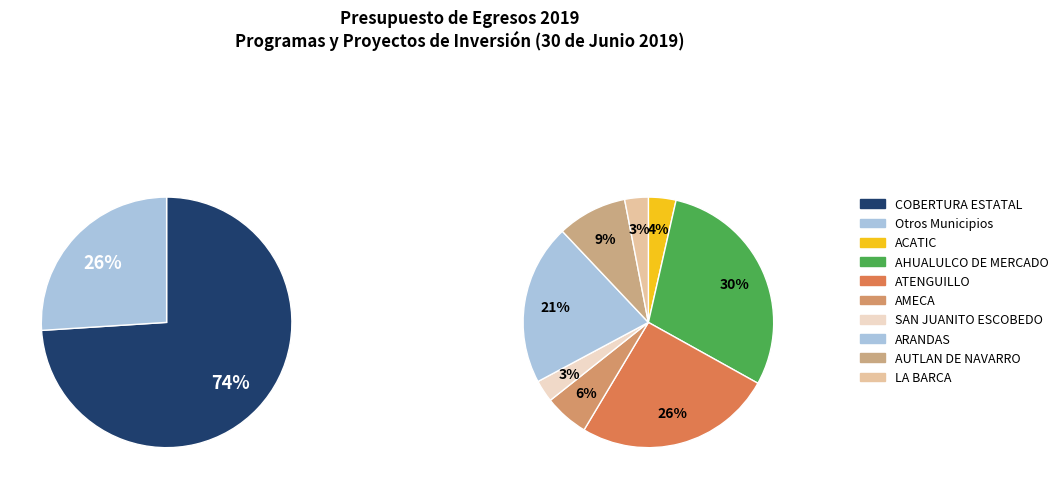

What is the largest slice in the pie chart?

COBERTURA ESTATAL